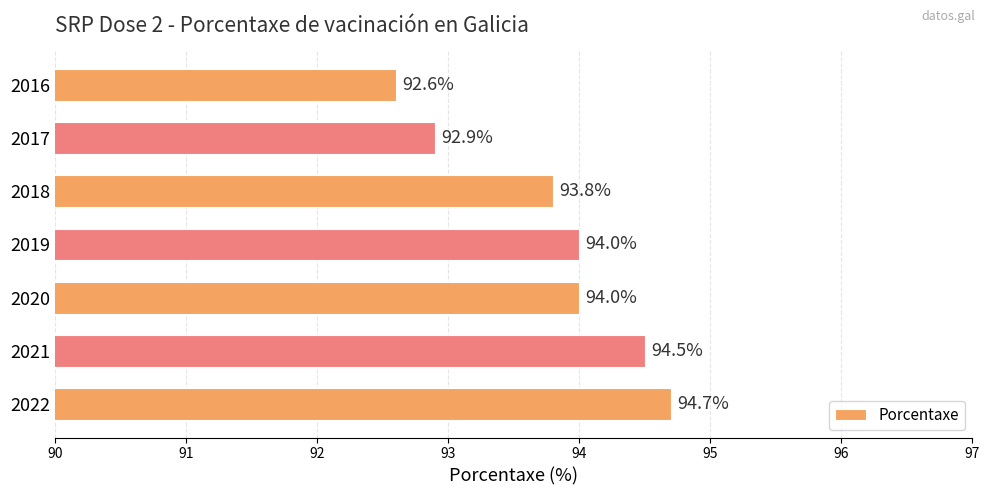

Count the number of data series in this chart.

1